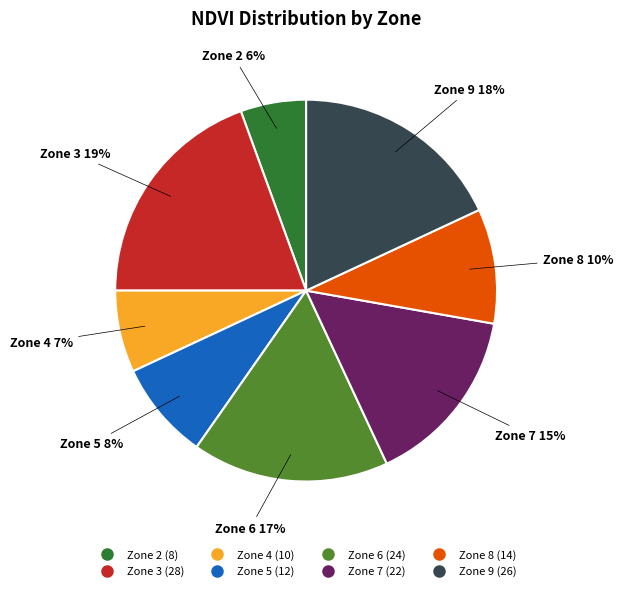

What percentage is the Zone 9 slice, to the nearest percent?

18%